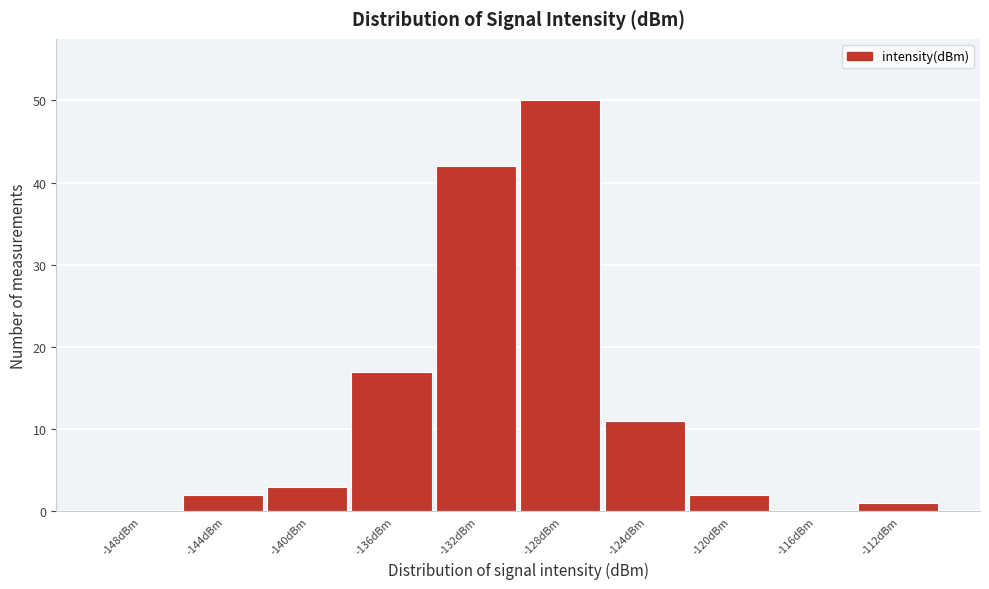

Reading left to right, what are all the values shown in this chart?

-148dBm=0	-144dBm=2	-140dBm=3	-136dBm=17	-132dBm=42	-128dBm=50	-124dBm=11	-120dBm=2	-116dBm=0	-112dBm=1